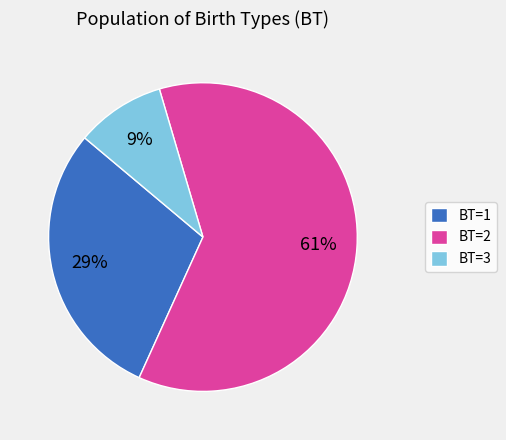

What is the smallest slice in the pie chart?

BT=3